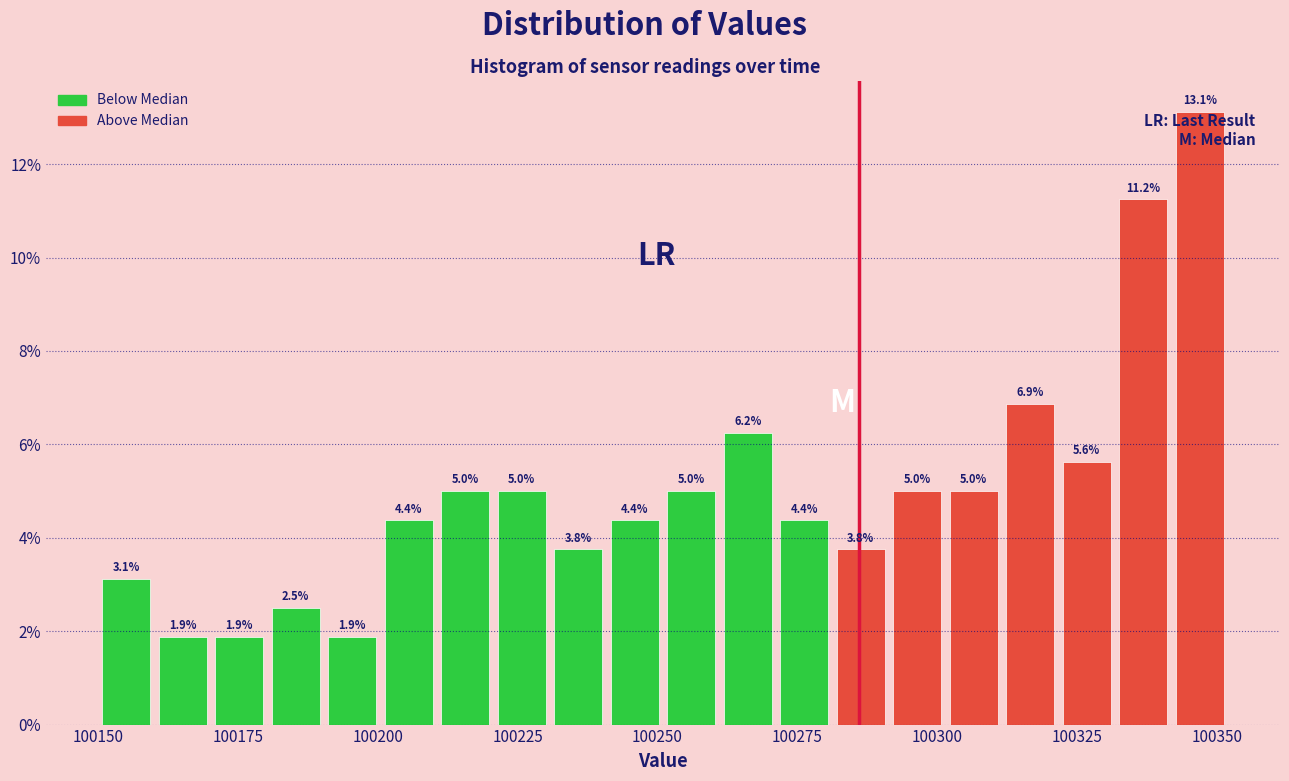

Read against the x-axis, roughly where is the centre of the tallest bar?

100345